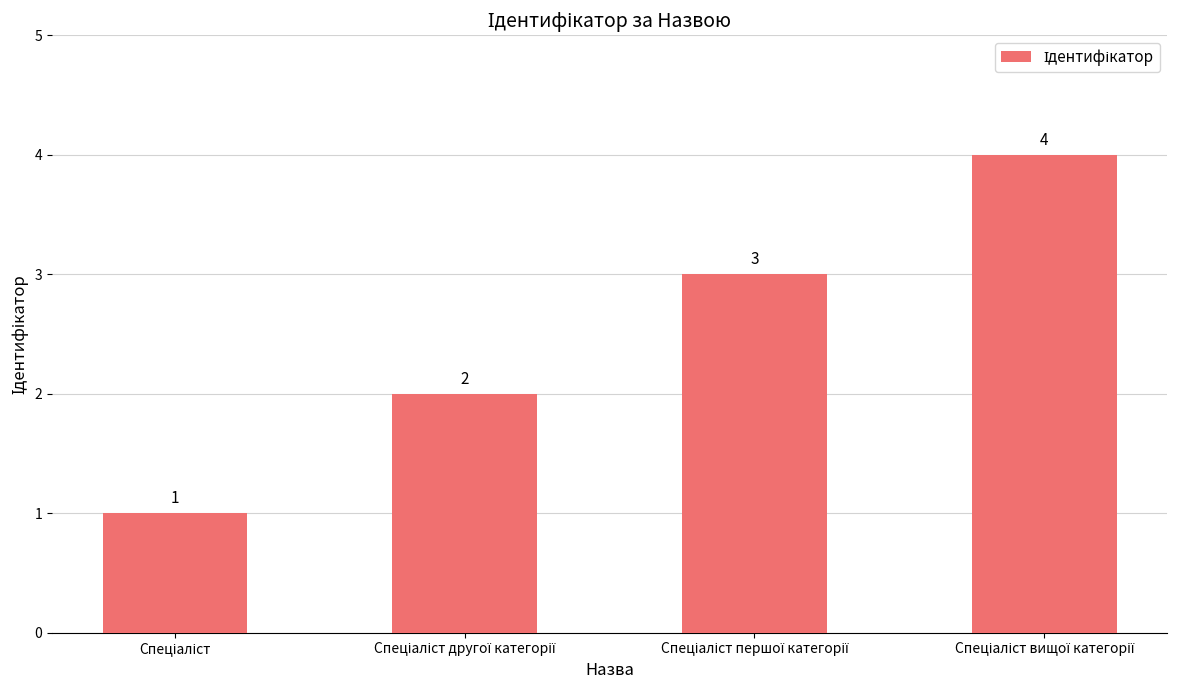

What is the difference between the maximum and minimum values?

3